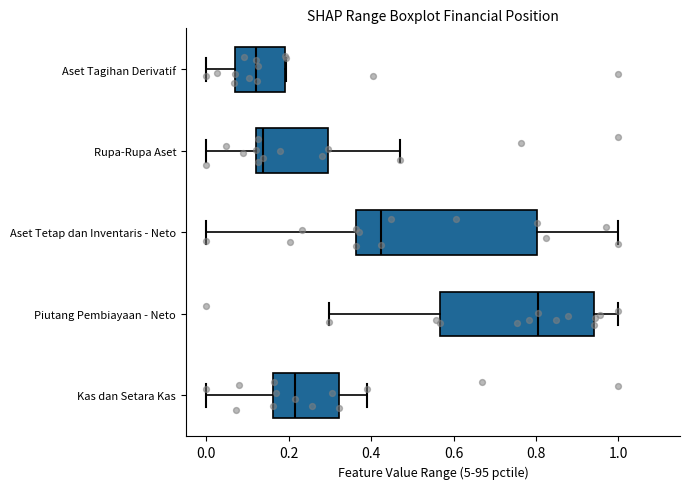

Reading bottom to top, read every box against the x-axis: the position of its median line, the range the box covers, and the ends of its whiskers. The values are not printed on the chart, so give them approximately, as read against the axis.

Kas dan Setara Kas: median 0.22, box 0.16 to 0.32, whiskers 0.00 to 0.38
Piutang Pembiayaan - Neto: median 0.80, box 0.56 to 0.94, whiskers 0.30 to 1.00
Aset Tetap dan Inventaris - Neto: median 0.42, box 0.36 to 0.80, whiskers 0.00 to 1.00
Rupa-Rupa Aset: median 0.14, box 0.12 to 0.30, whiskers 0.00 to 0.48
Aset Tagihan Derivatif: median 0.12, box 0.06 to 0.18, whiskers 0.00 to 0.20